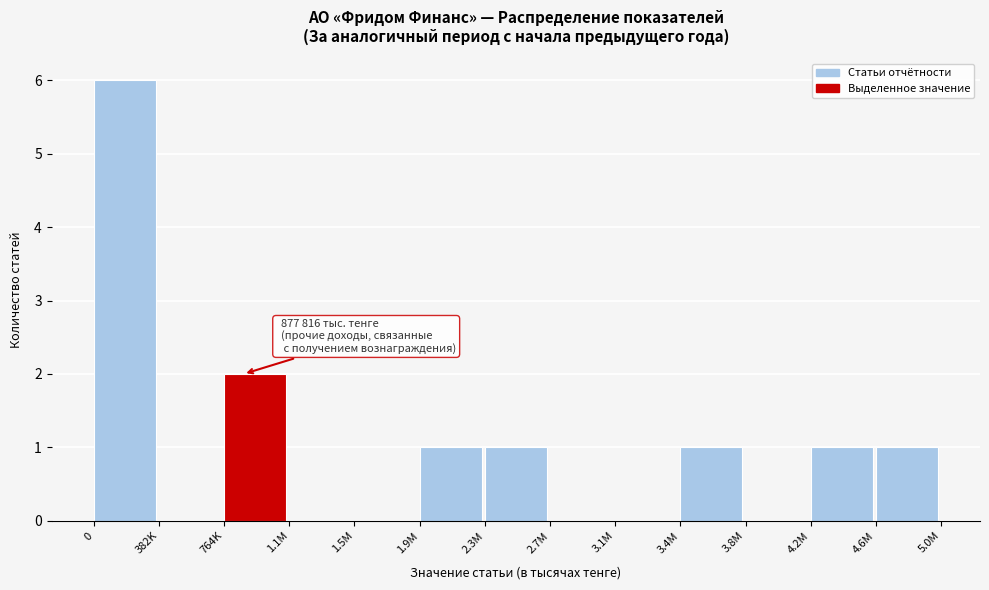

Reading left to right, extract all data points from this chart.

0=6	382K=0	764K=2	1.1M=0	1.5M=0	1.9M=1	2.3M=1	2.7M=0	3.1M=0	3.4M=1	3.8M=0	4.2M=1	4.6M=1